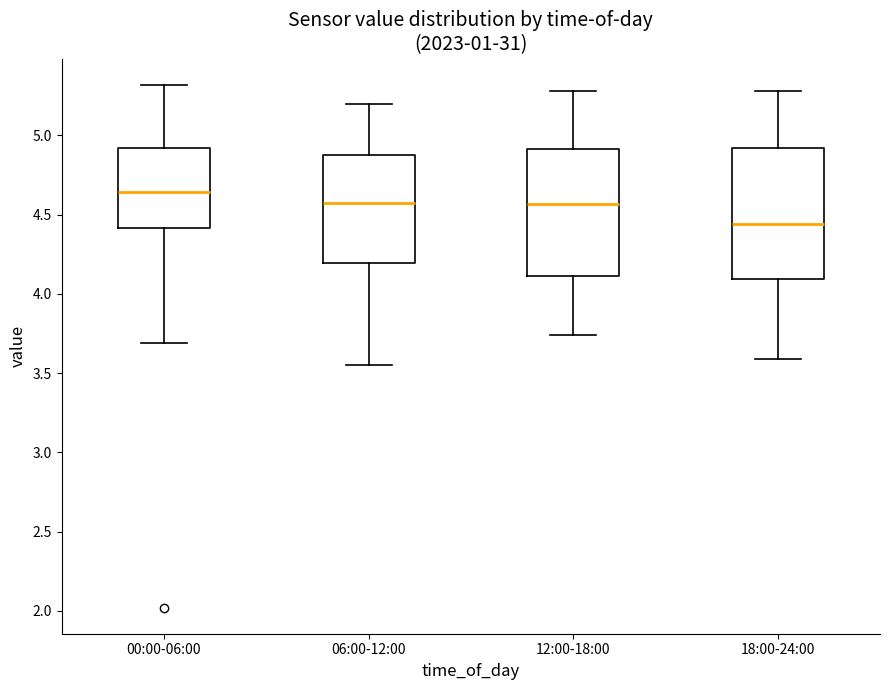

Which box's median line is the lowest?

18:00-24:00